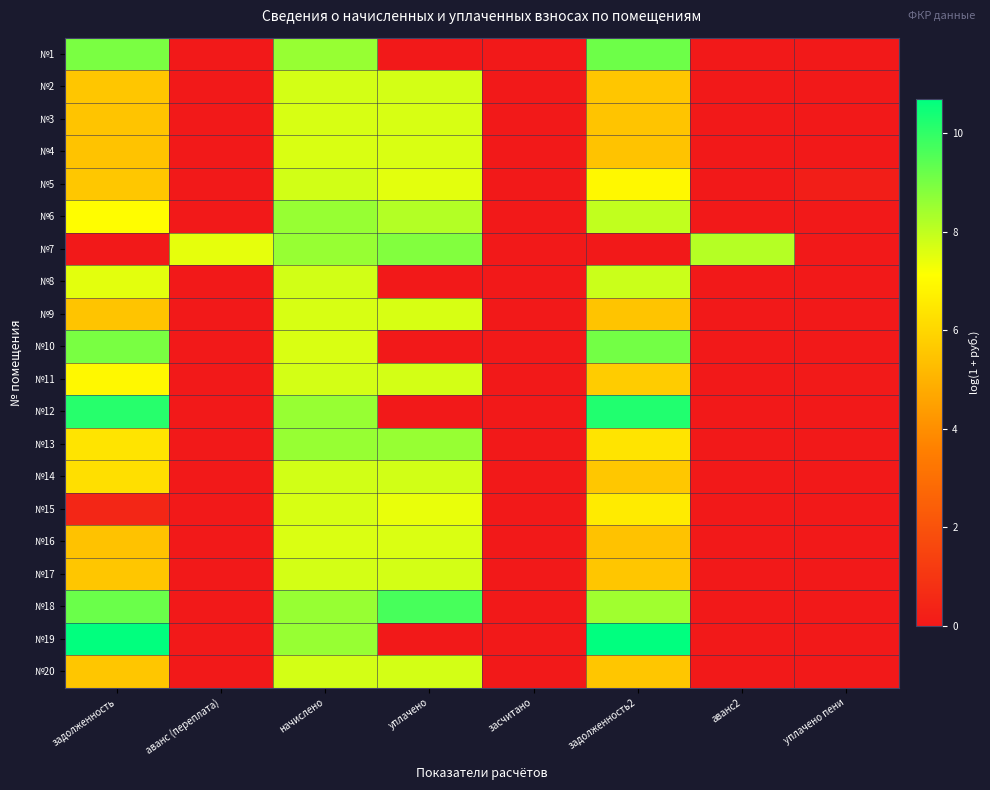

Which category has the highest value across all series?

задолженность2